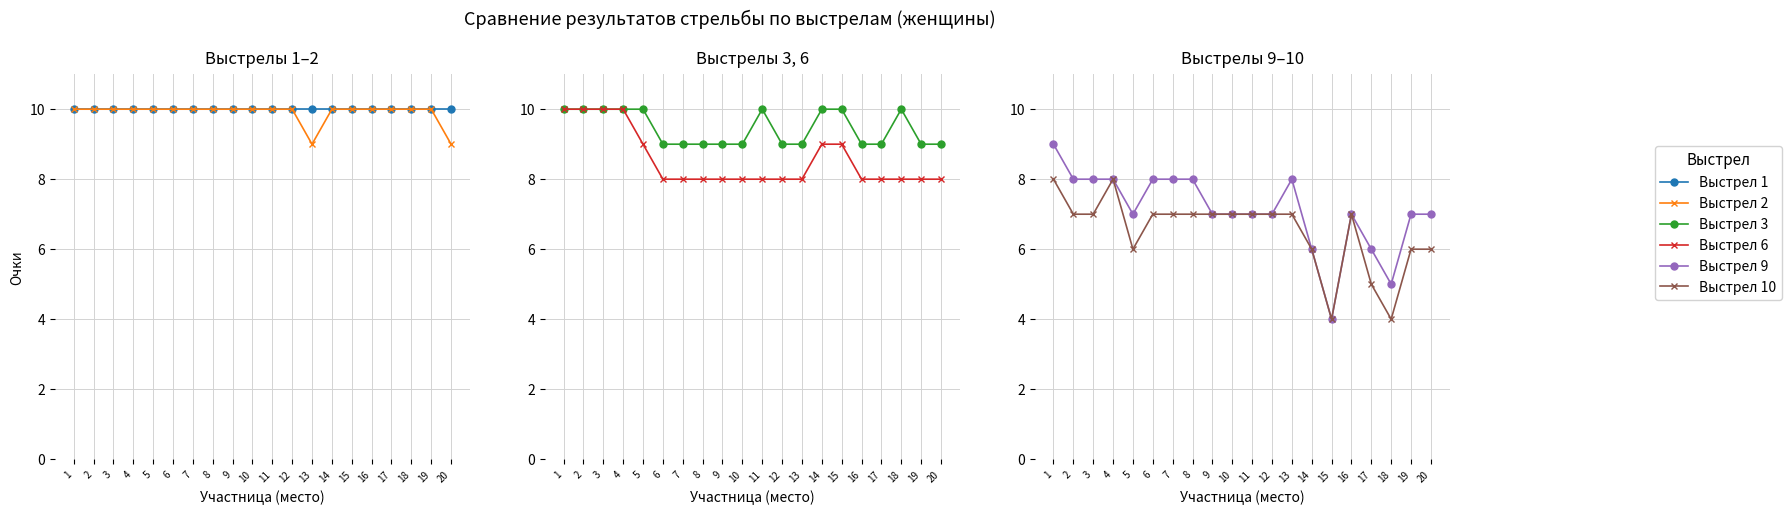

True or false: Выстрел 2 and Выстрел 6 cross at least once.

False